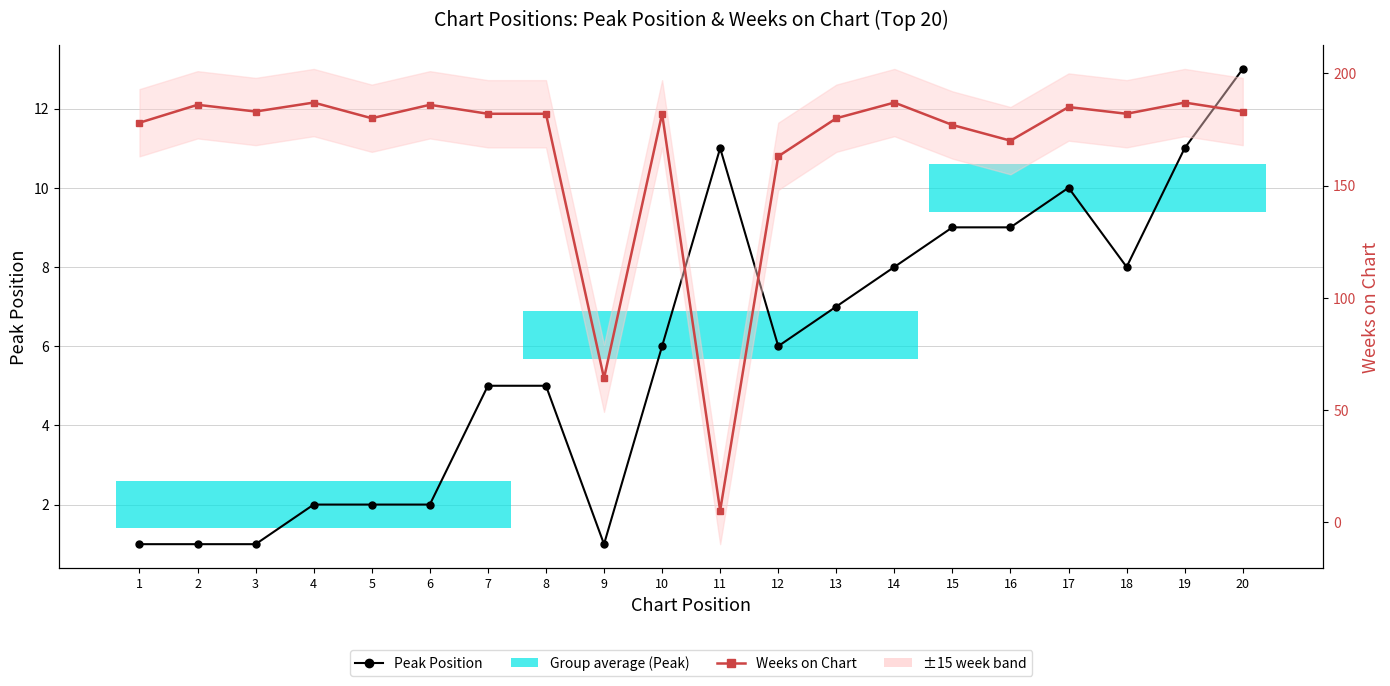

Which series has the largest total across all categories?

Weeks on Chart